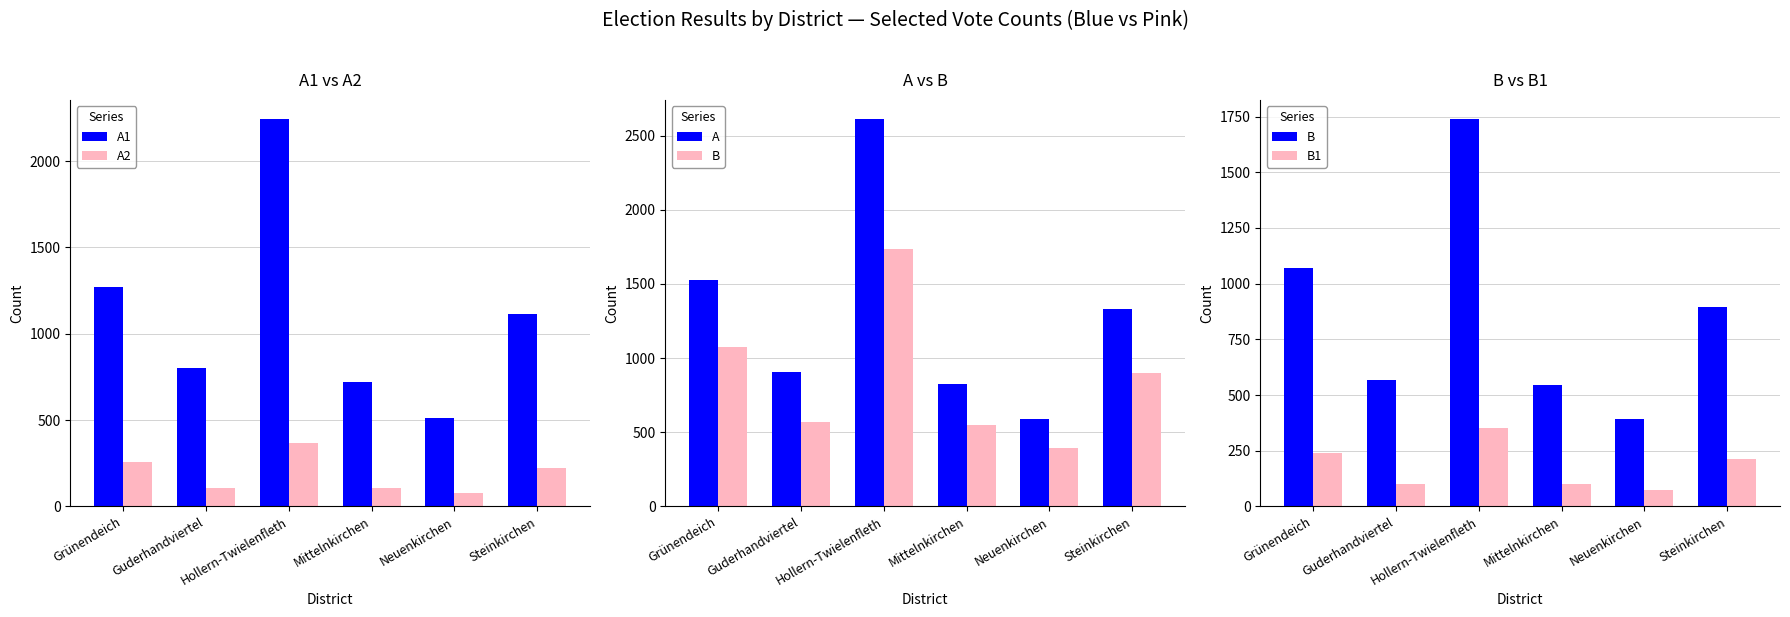

What is the label of the 5th bar from the right?

Guderhandviertel